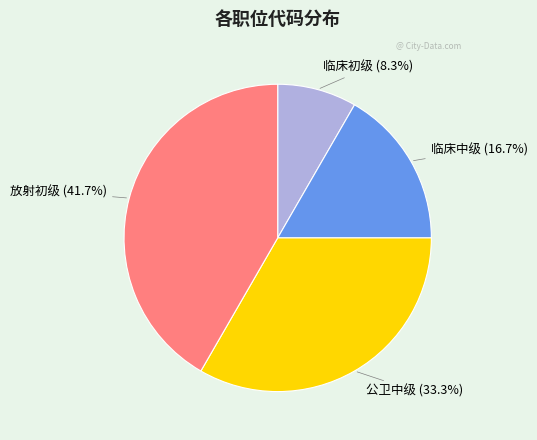

Which slice is the largest?

放射初级